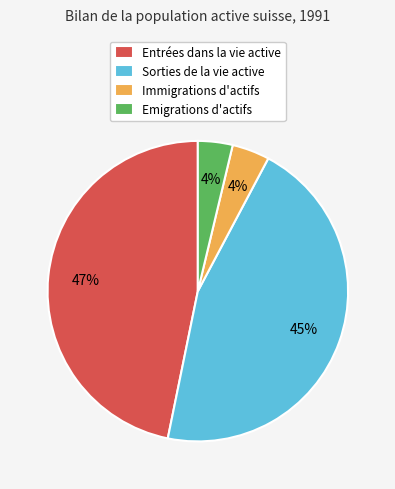

To the nearest percent, what is the difference between the largest and smallest slice percentages?

43%